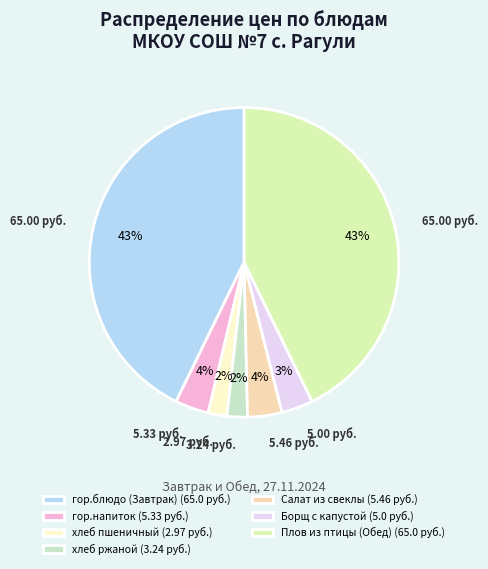

What percentage is the хлеб пшеничный slice, to the nearest percent?

2%